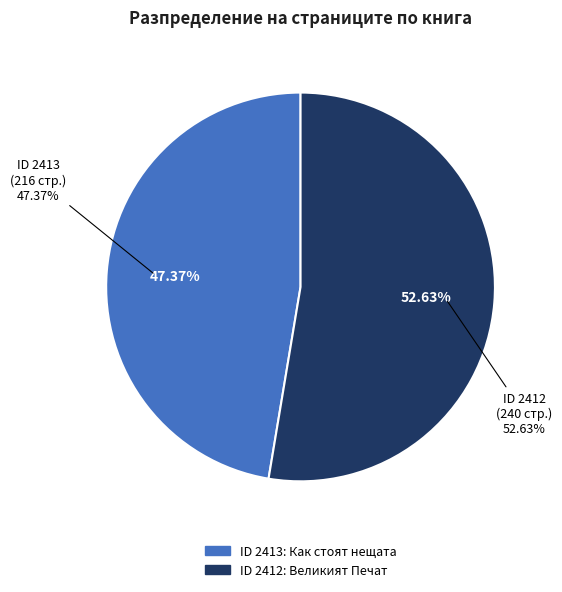

Is it true that 2413 is 47% of the pie?

True